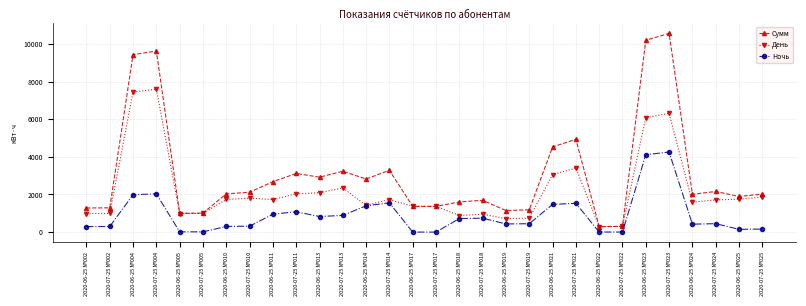

True or false: Ночь and Сумм intersect in this chart.

False